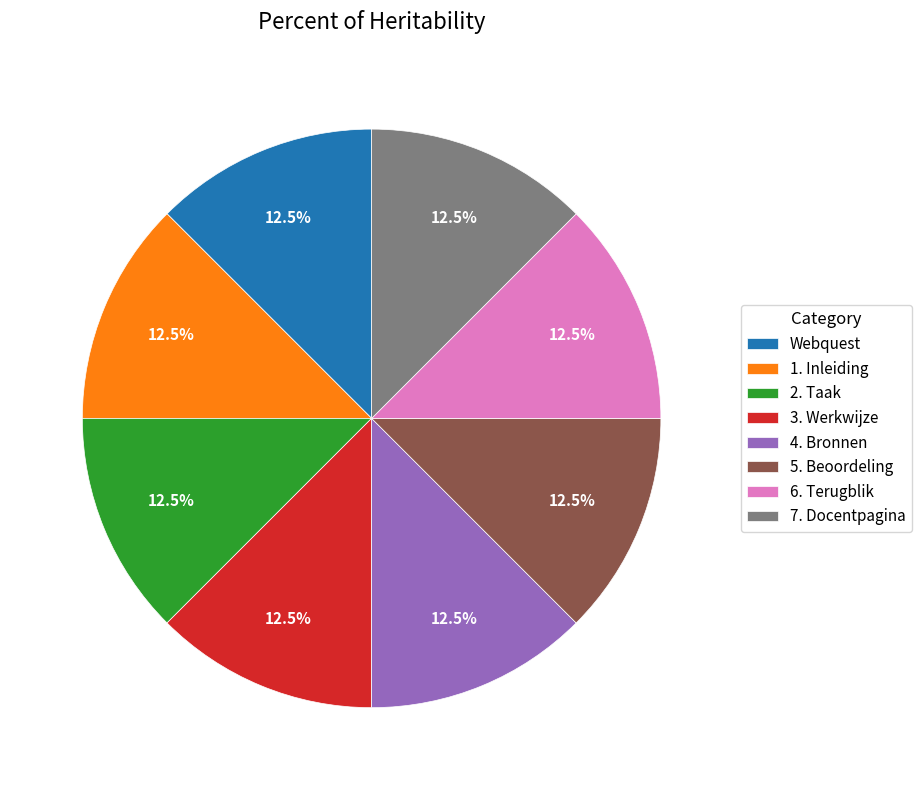

What is the ratio of the value at 2. Taak to the value at Webquest?

1.0